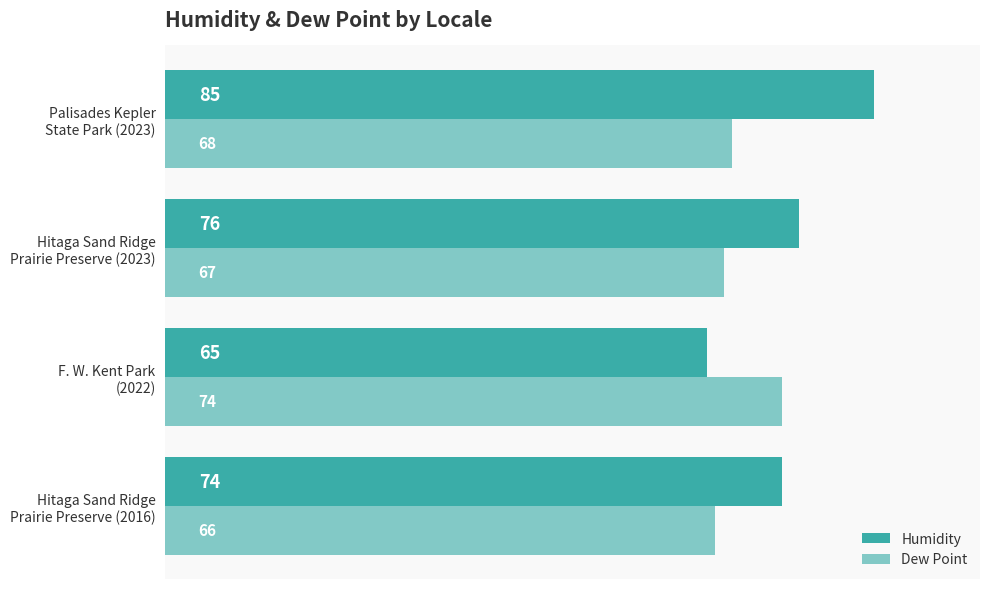

Which series has the widest spread of values?

Humidity